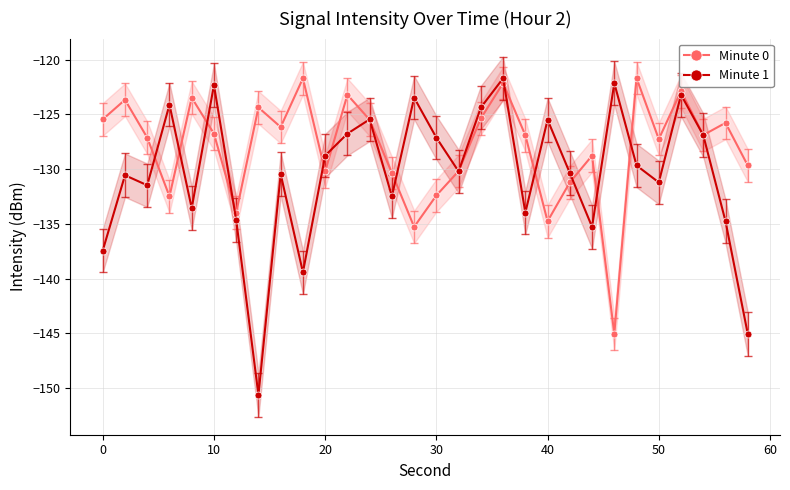

What is the minimum value for Minute 0?

-145.0